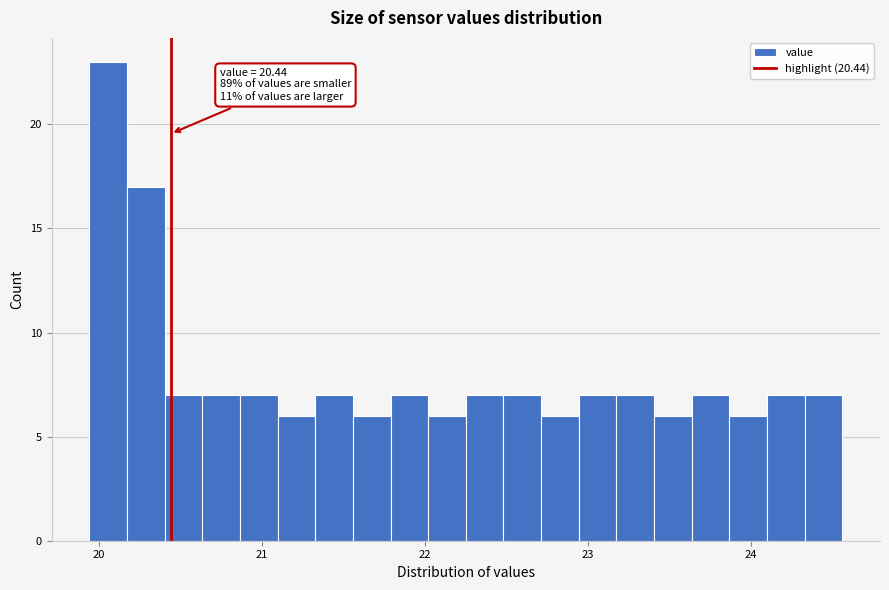

Read against the x-axis, roughly where is the centre of the tallest bar?

20.1